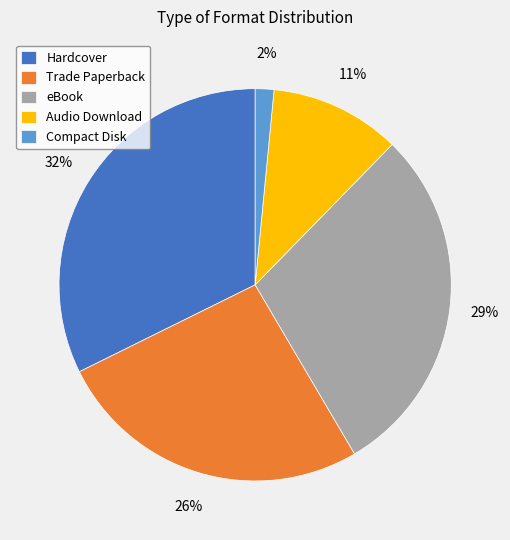

The Trade Paperback slice represents 26% of the pie. True or false?

True